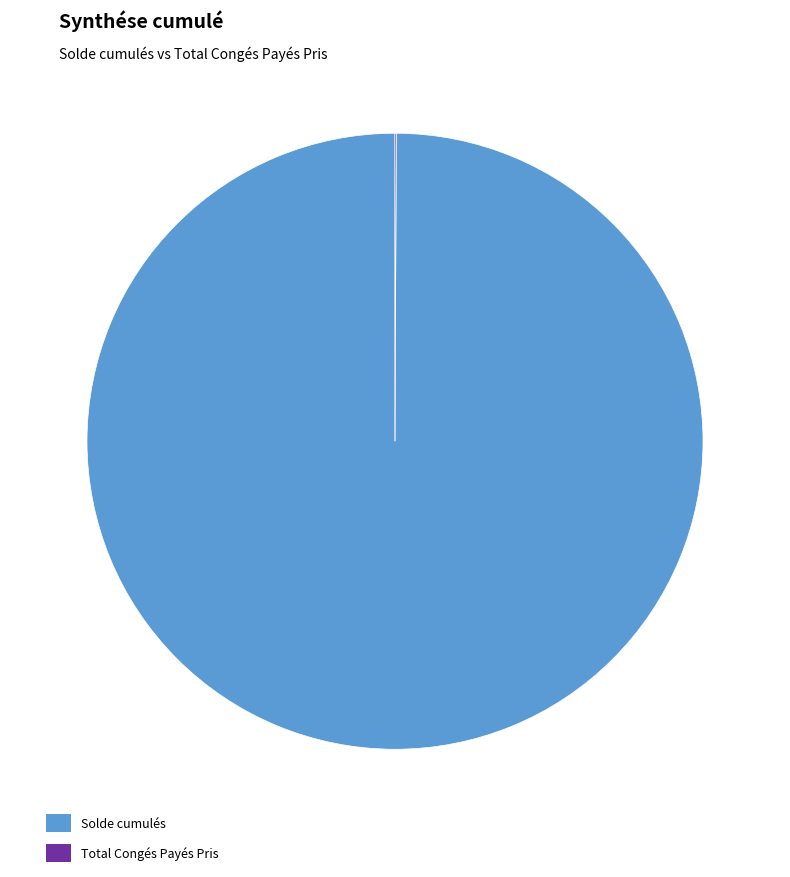

Which slice represents more than half of the pie?

Solde cumulés